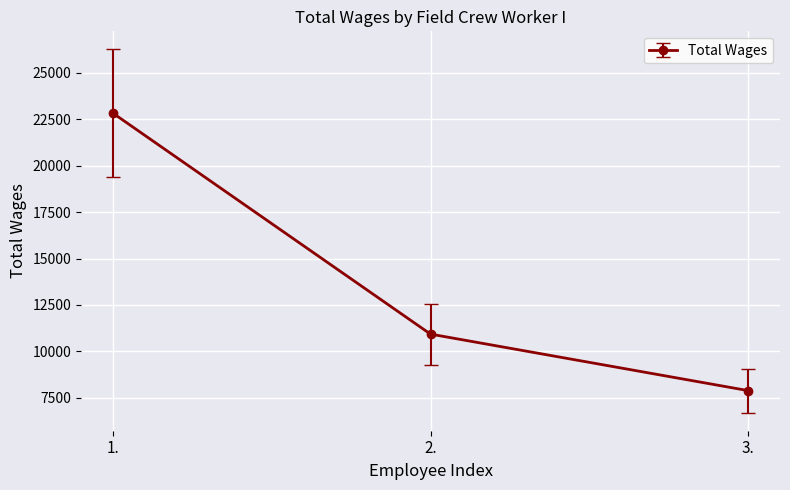

Is it true that the value at 2. is 10929?

True